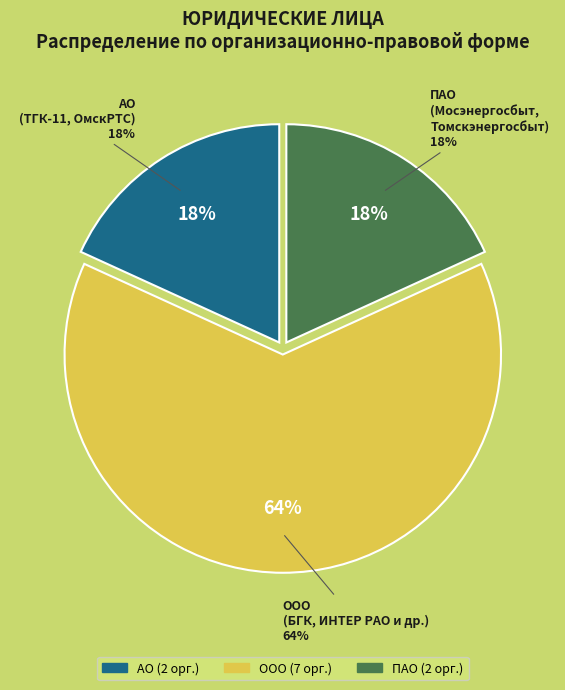

What is the largest slice in the pie chart?

ООО